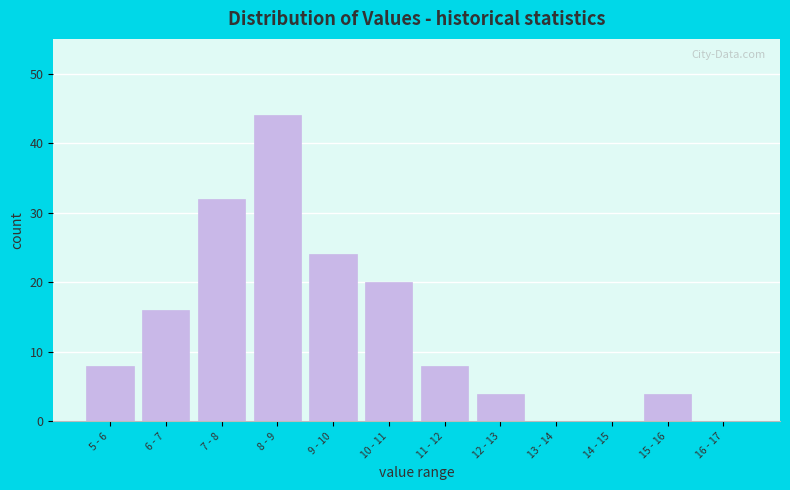

Reading left to right, transcribe all the data shown in this chart.

5 - 6=8	6 - 7=16	7 - 8=32	8 - 9=44	9 - 10=24	10 - 11=20	11 - 12=8	12 - 13=4	13 - 14=0	14 - 15=0	15 - 16=4	16 - 17=0